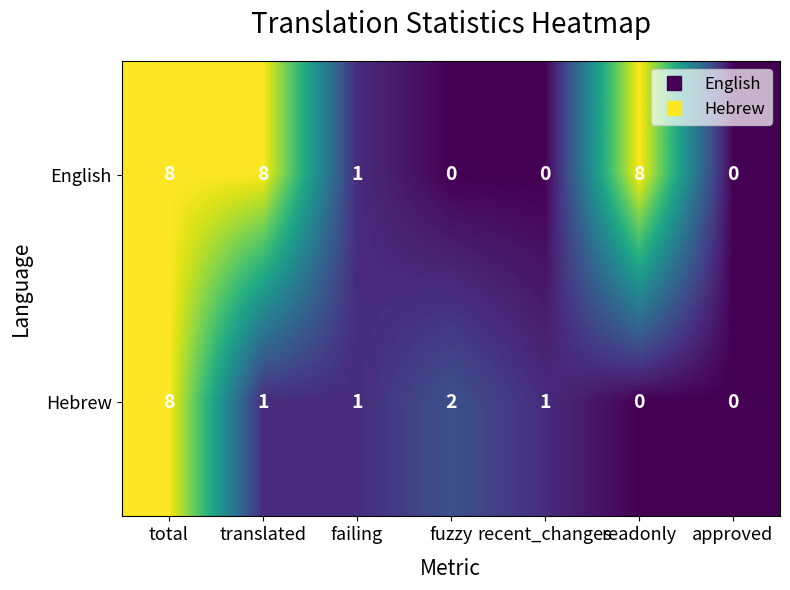

The value of English at translated is 8. True or false?

True